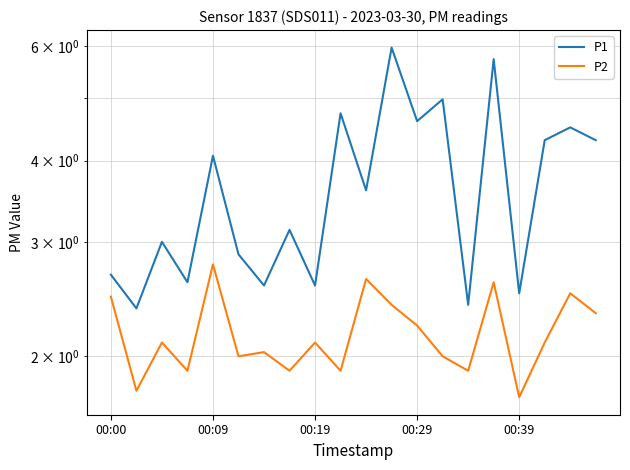

At how many categories does at least one series exceed 3?

11